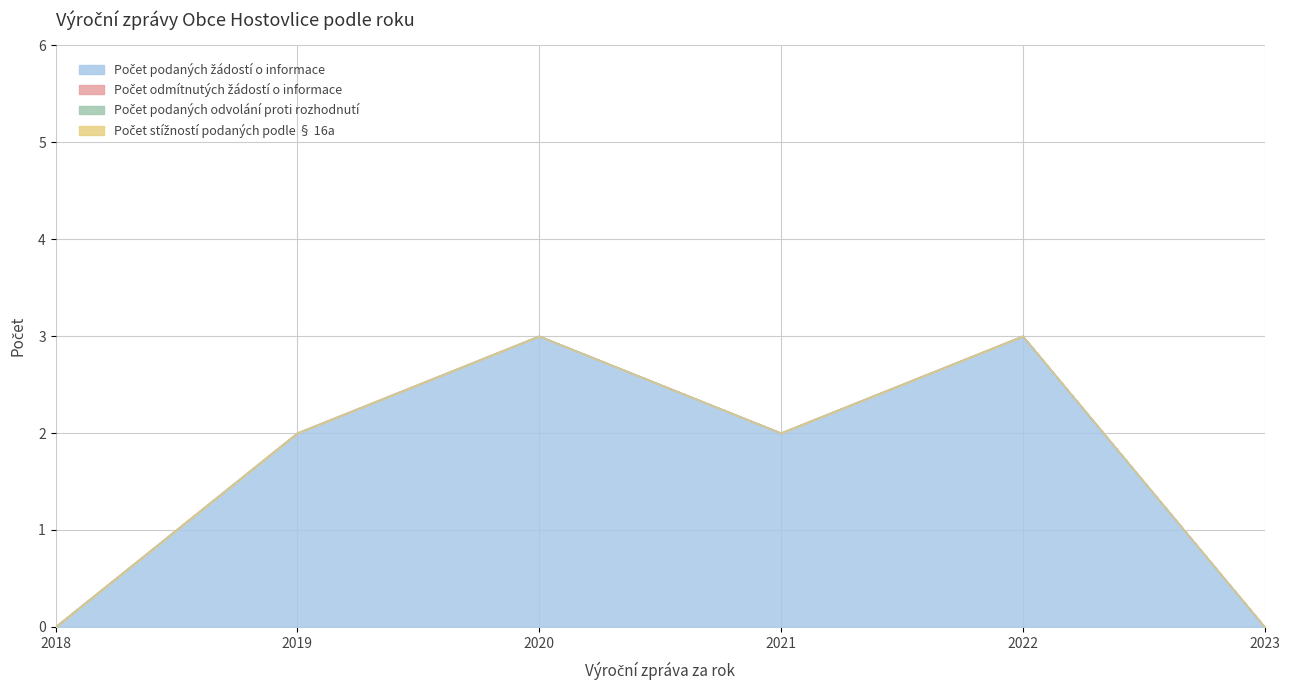

Where is Počet podaných žádostí o informace nearest to the value 1?

2018